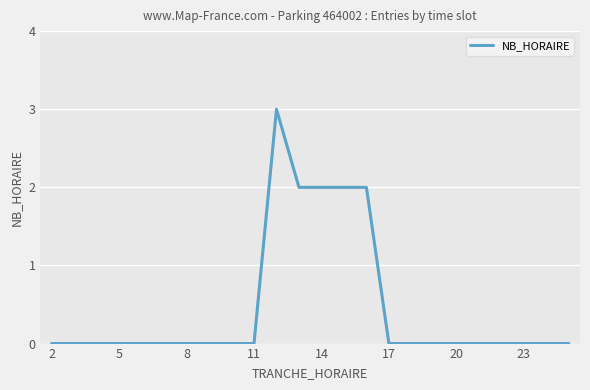

What is the greatest value displayed?

3